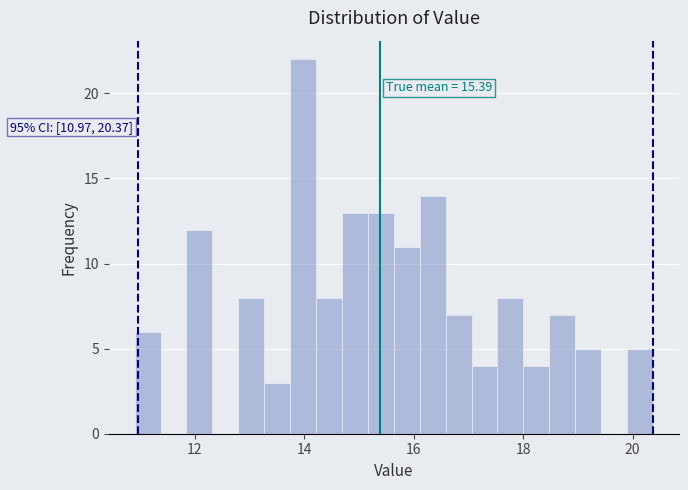

Around what value on the x-axis is the tallest bar? Give the approximate position of its centre, as read against the axis.

14.0